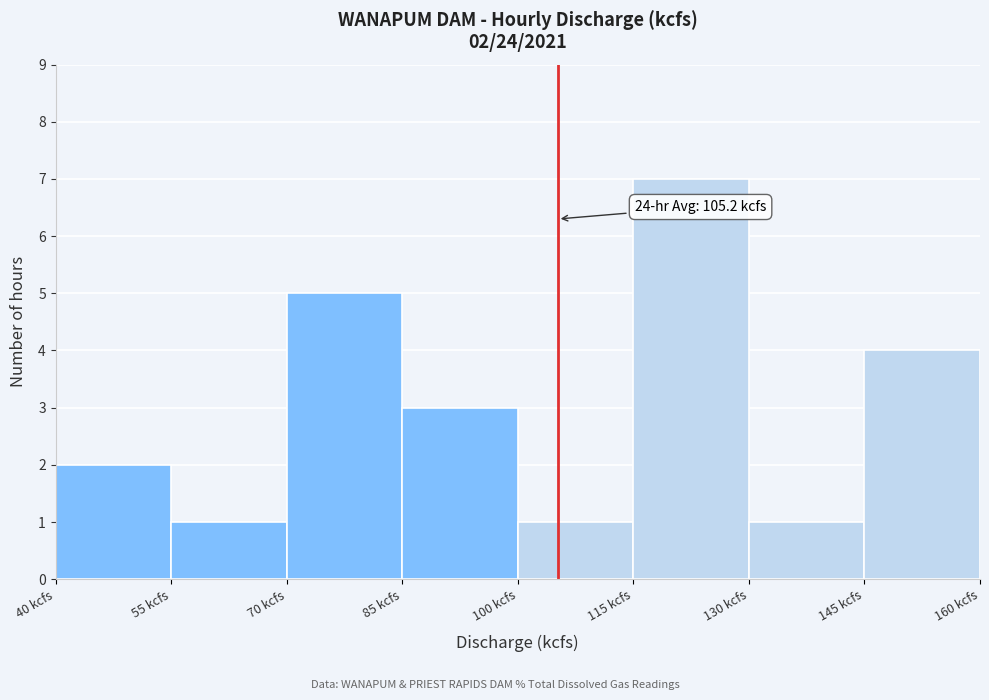

Over which range of the x-axis is the bar tallest?

115 to 130